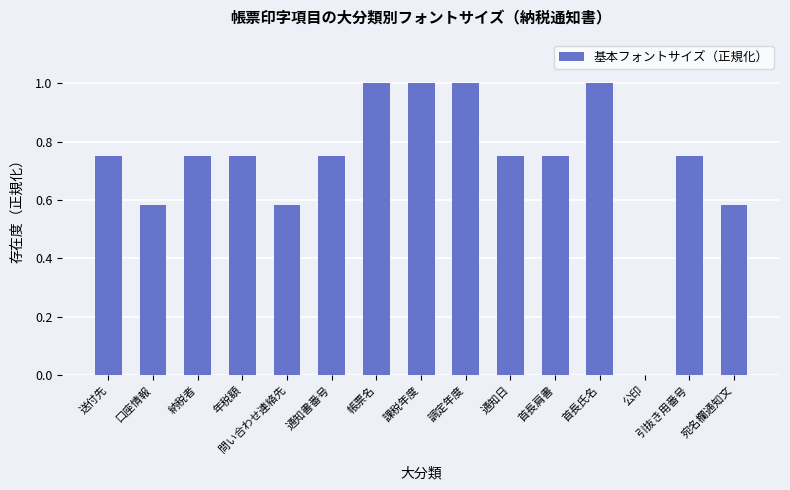

At which label is the value closest to 0?

公印